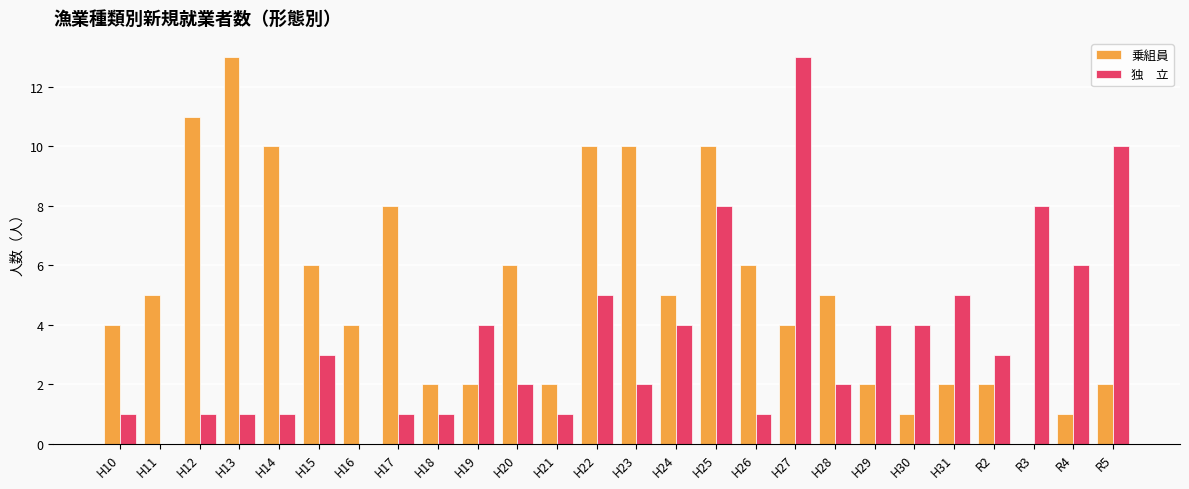

What is the greatest value displayed?

13